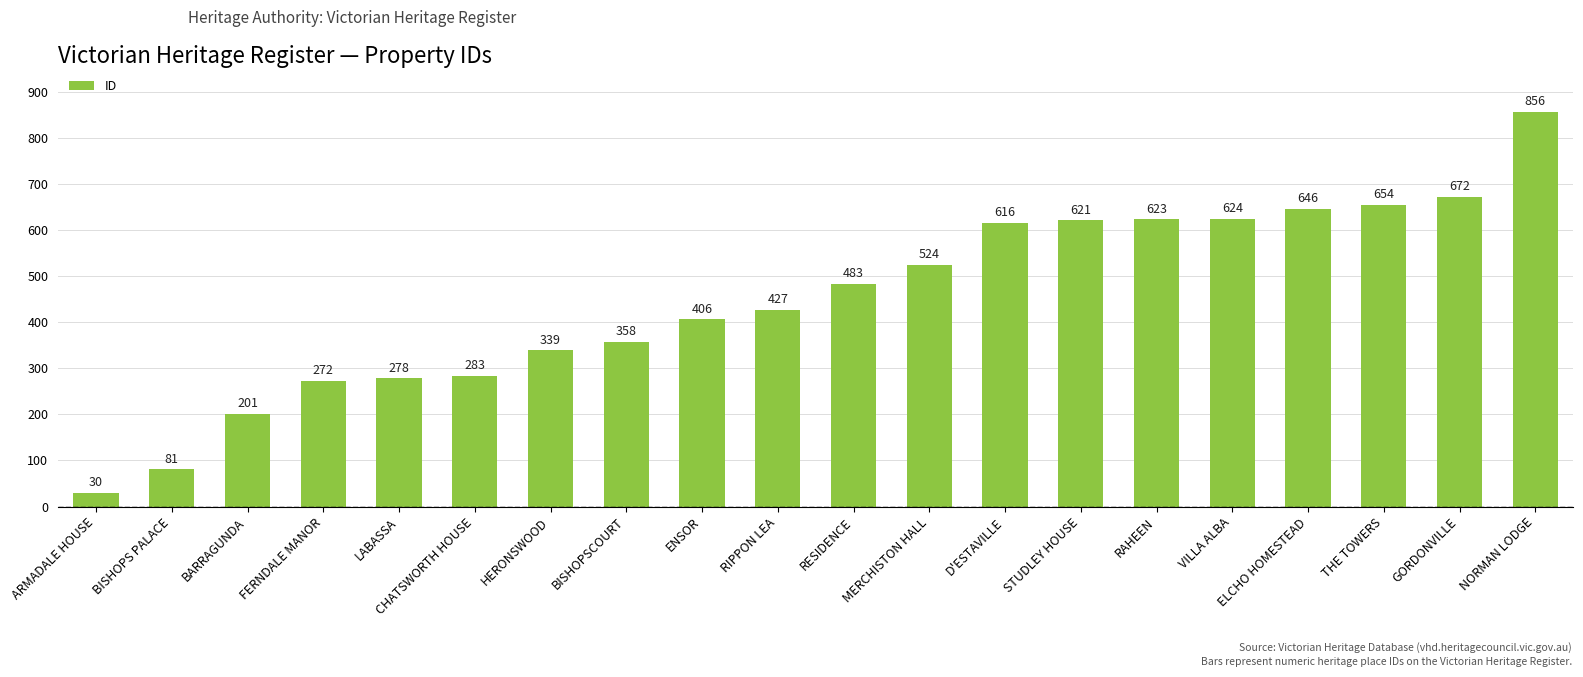

What is the label of the 16th bar from the left?

VILLA ALBA